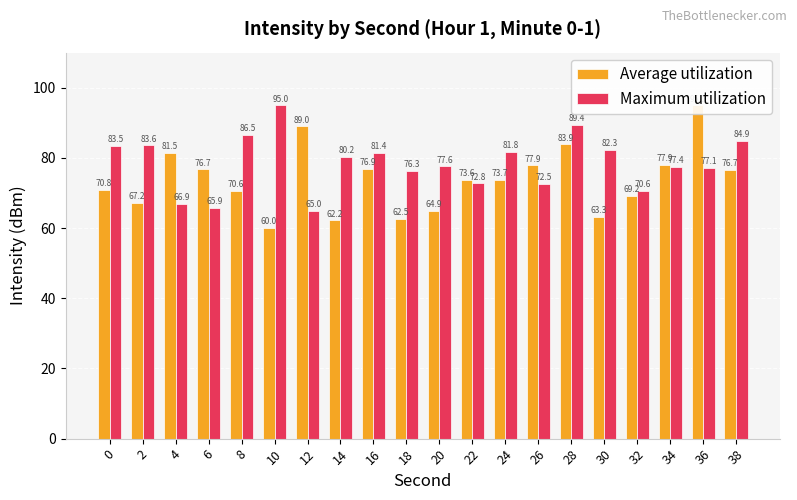

What is the value of the Maximum utilization bar at the 8th from the left?

80.2